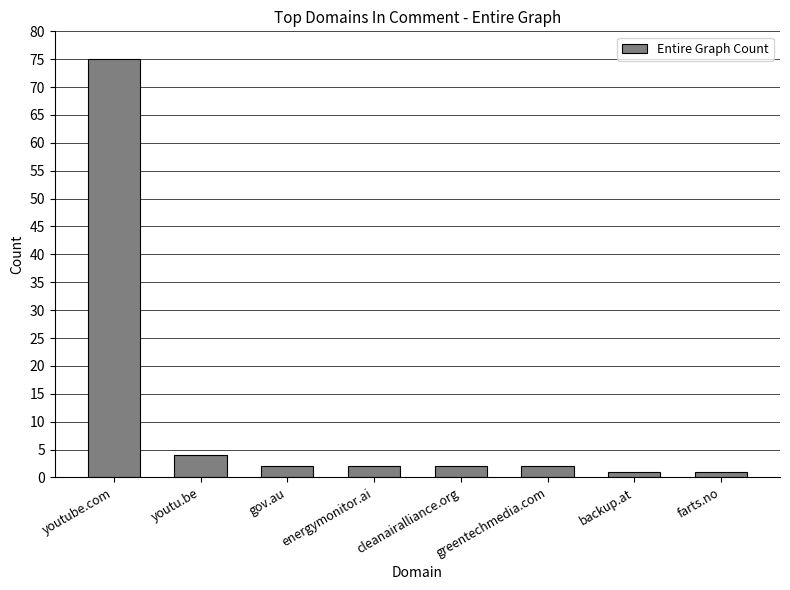

What is the label of the 1st bar from the right?

farts.no